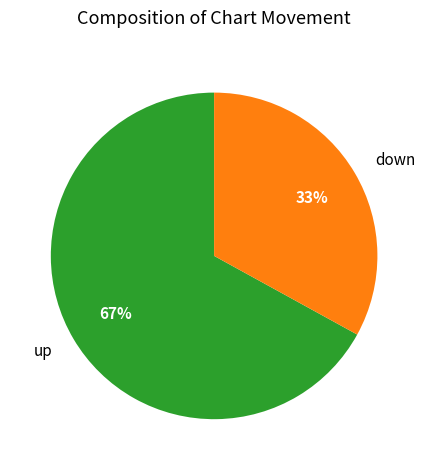

To the nearest percent, what portion does down represent?

33%